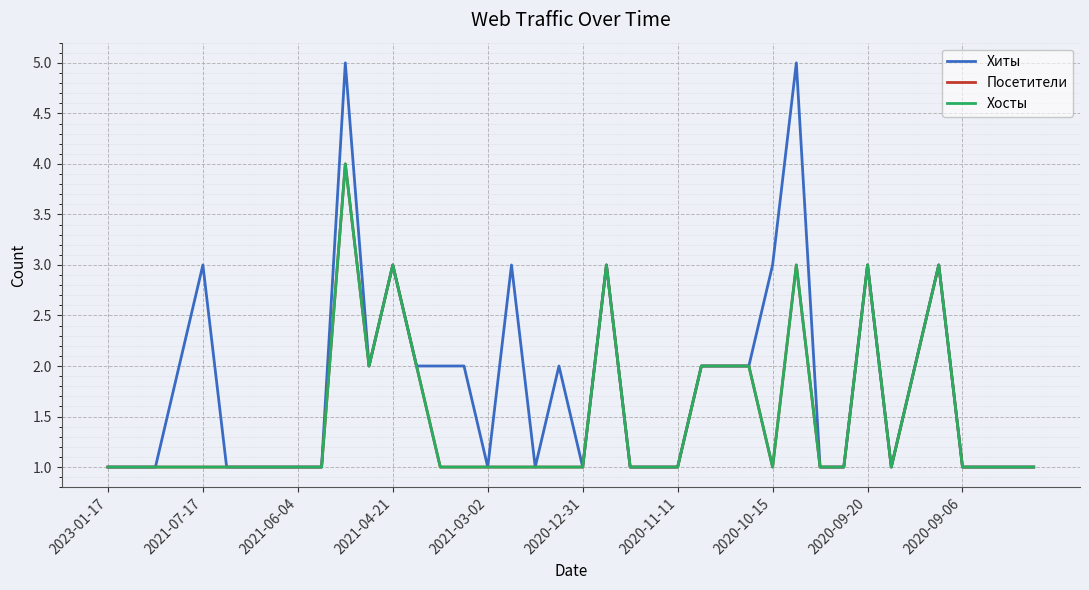

Does the chart display data point markers on the line(s)?

No